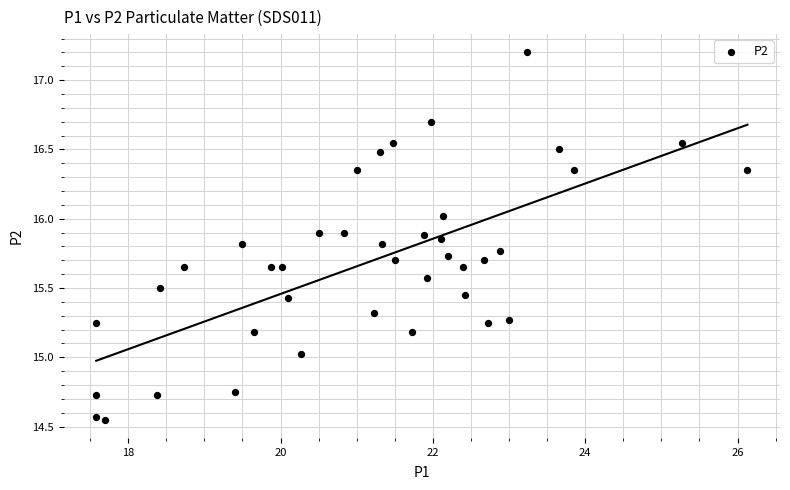

What is the range of X values (max minus min)?

8.6